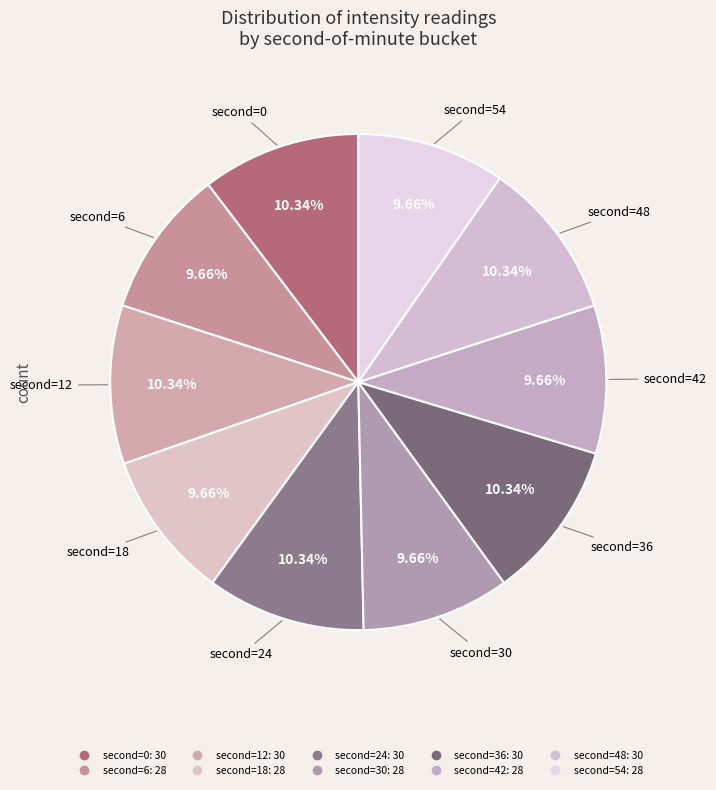

Count the number of slices in the pie.

10